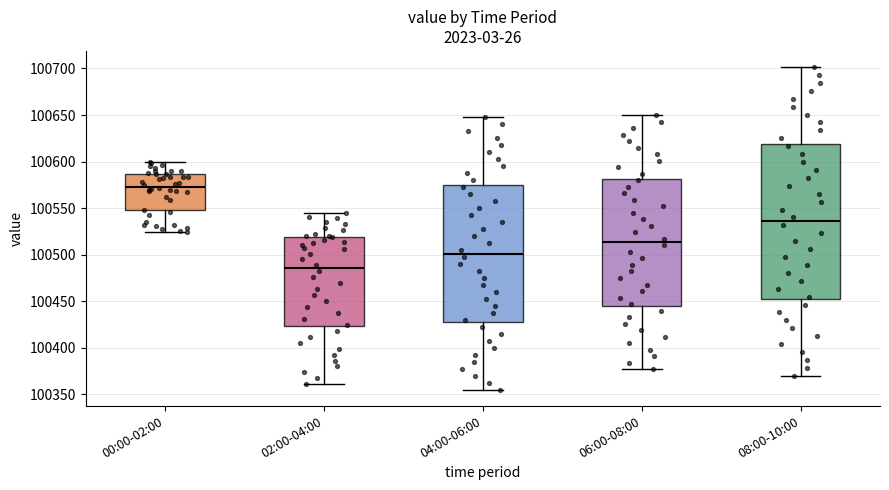

Reading left to right, transcribe this box plot: for each box, give where its median line is, the range the box spans, and where its two whiskers end, as read against the y-axis. The values are not printed on the chart, so give them approximately, as read against the axis.

00:00-02:00: median 100575, box 100550 to 100585, whiskers 100525 to 100600
02:00-04:00: median 100485, box 100425 to 100520, whiskers 100360 to 100545
04:00-06:00: median 100500, box 100430 to 100575, whiskers 100355 to 100650
06:00-08:00: median 100515, box 100445 to 100580, whiskers 100375 to 100650
08:00-10:00: median 100535, box 100455 to 100620, whiskers 100370 to 100700